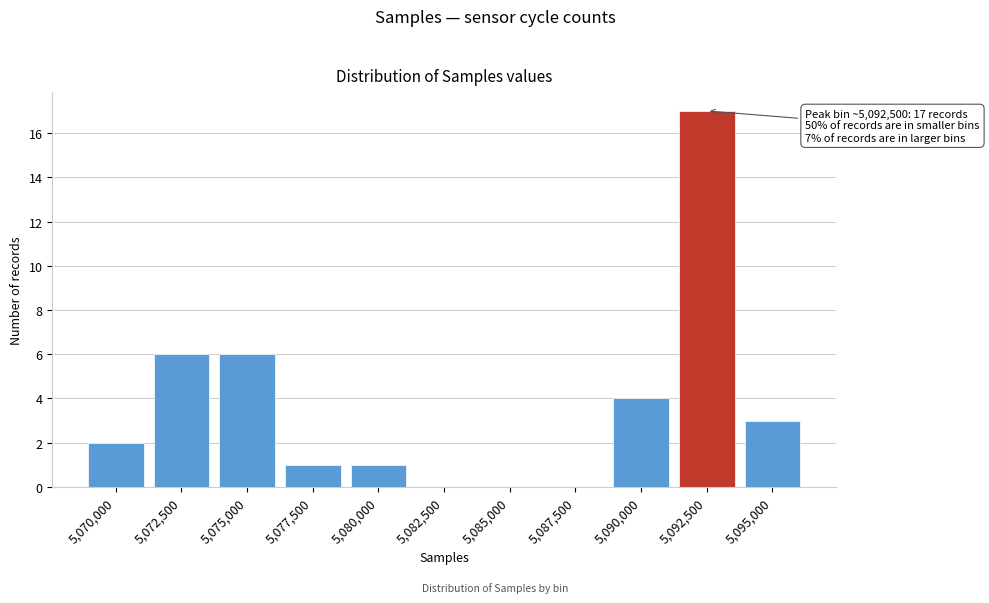

Reading right to left, list all the values displayed in this chart.

5,095,000=3	5,092,500=17	5,090,000=4	5,087,500=0	5,085,000=0	5,082,500=0	5,080,000=1	5,077,500=1	5,075,000=6	5,072,500=6	5,070,000=2